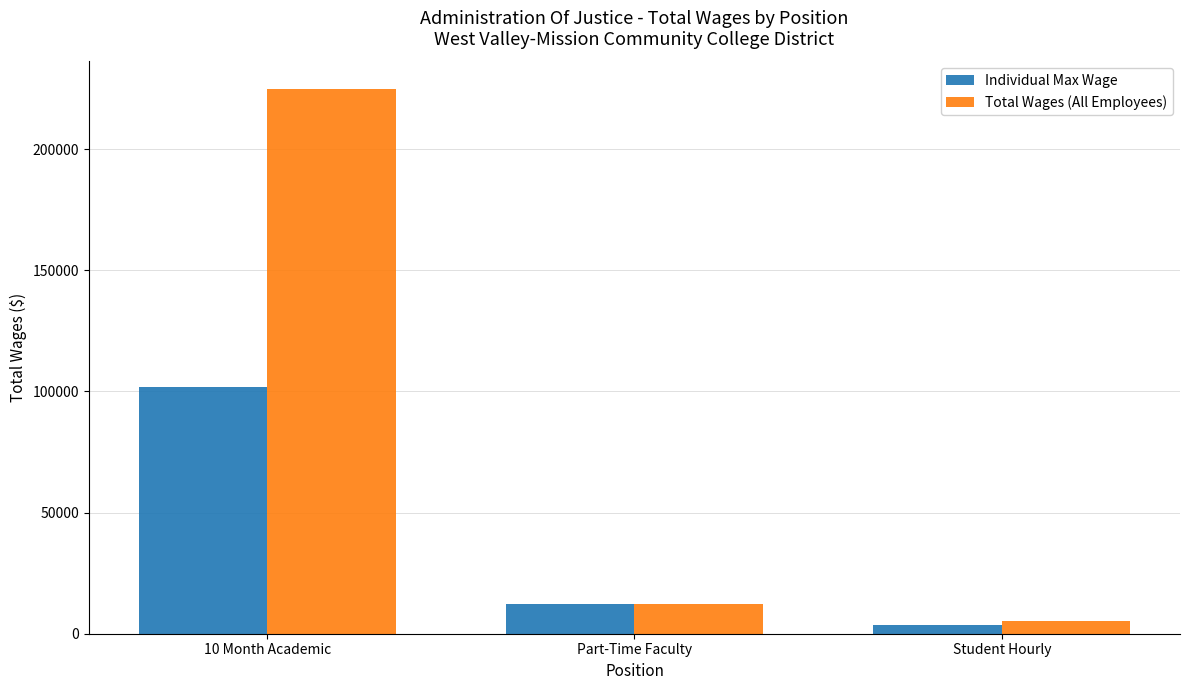

At how many categories does at least one series exceed 45387?

1